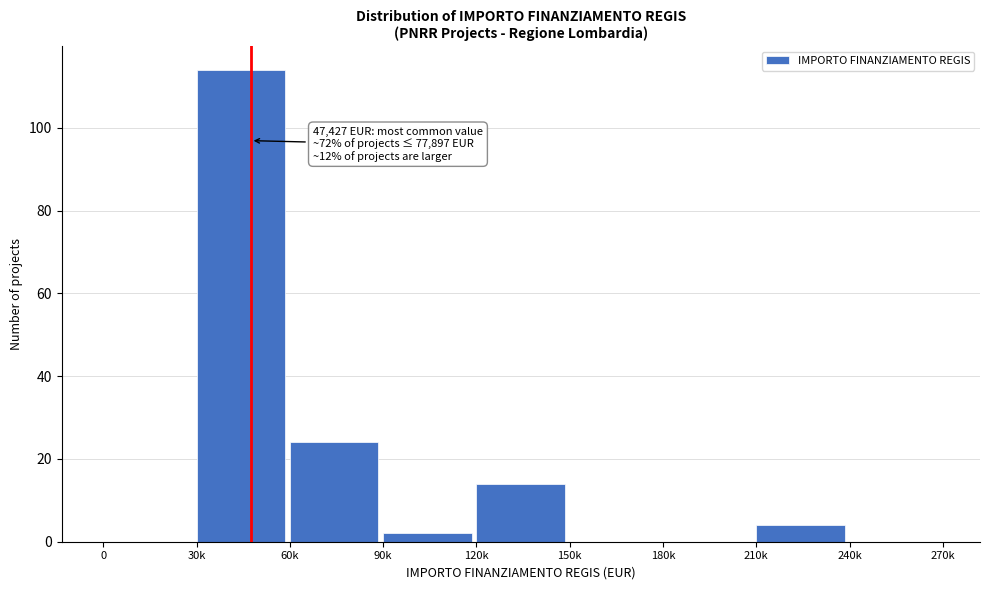

Reading right to left, extract all data points from this chart.

240k=0	210k=4	180k=0	150k=0	120k=14	90k=2	60k=24	30k=114	0=0